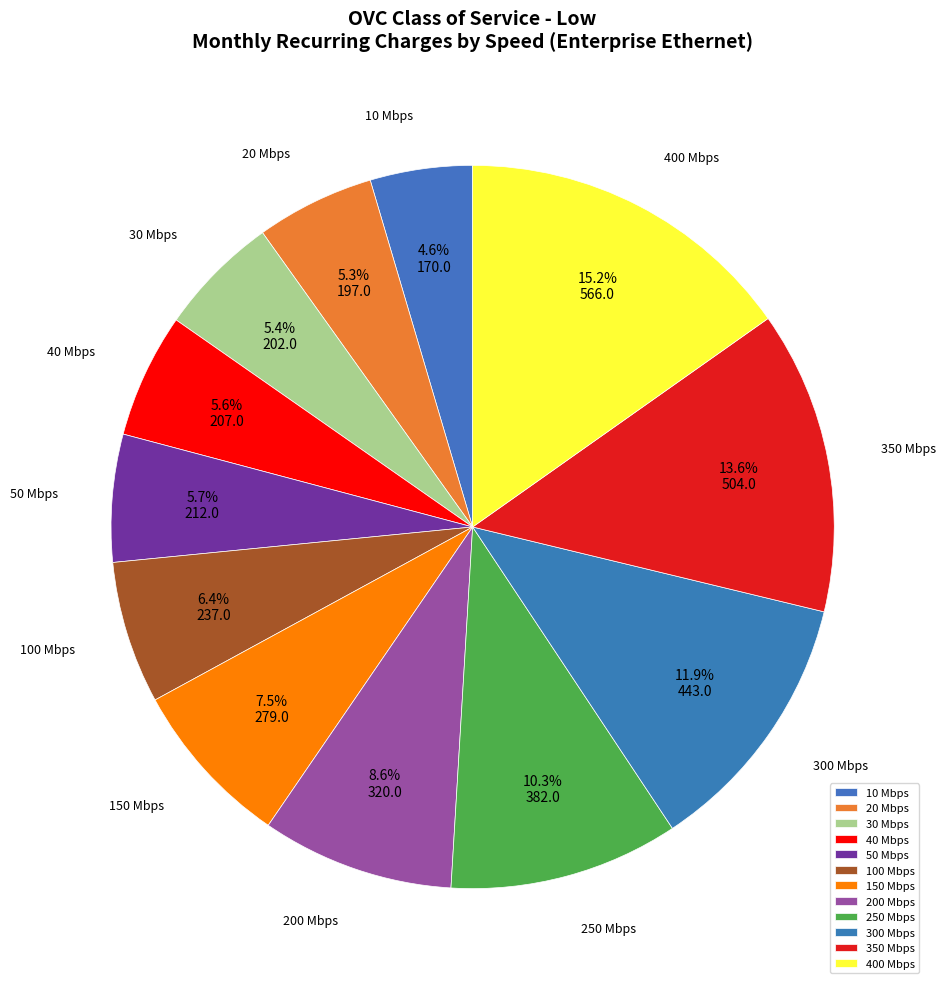

What percentage is NOT represented by 100 Mbps?

93.6%